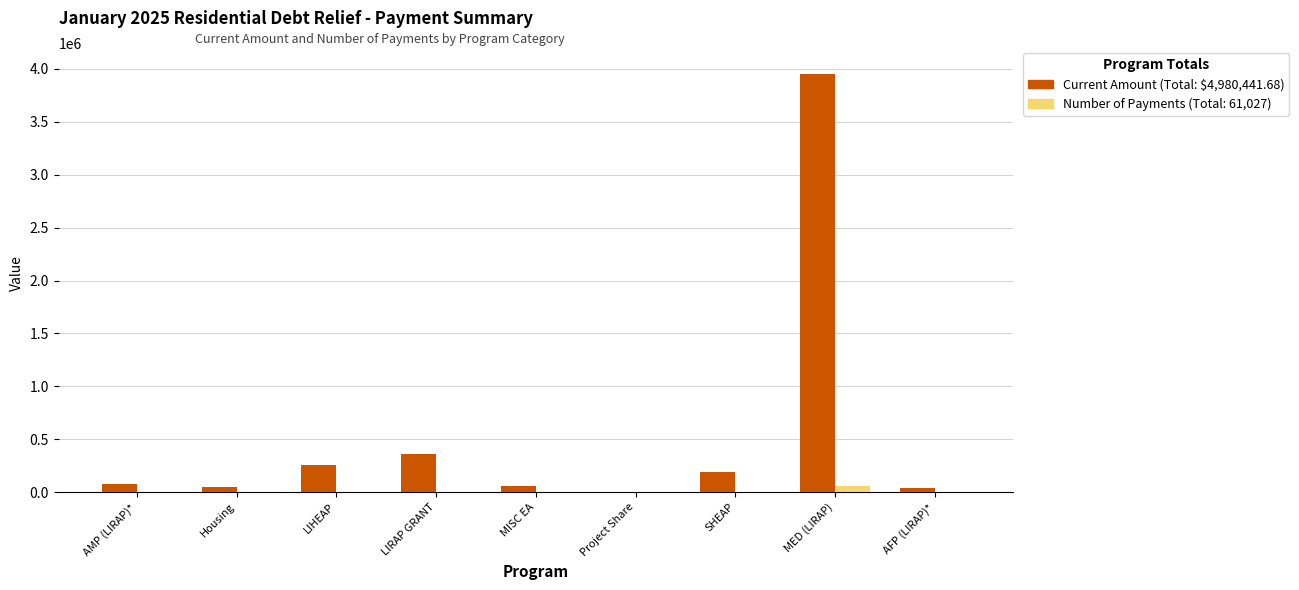

What is the maximum value shown in the chart?

3951955.2